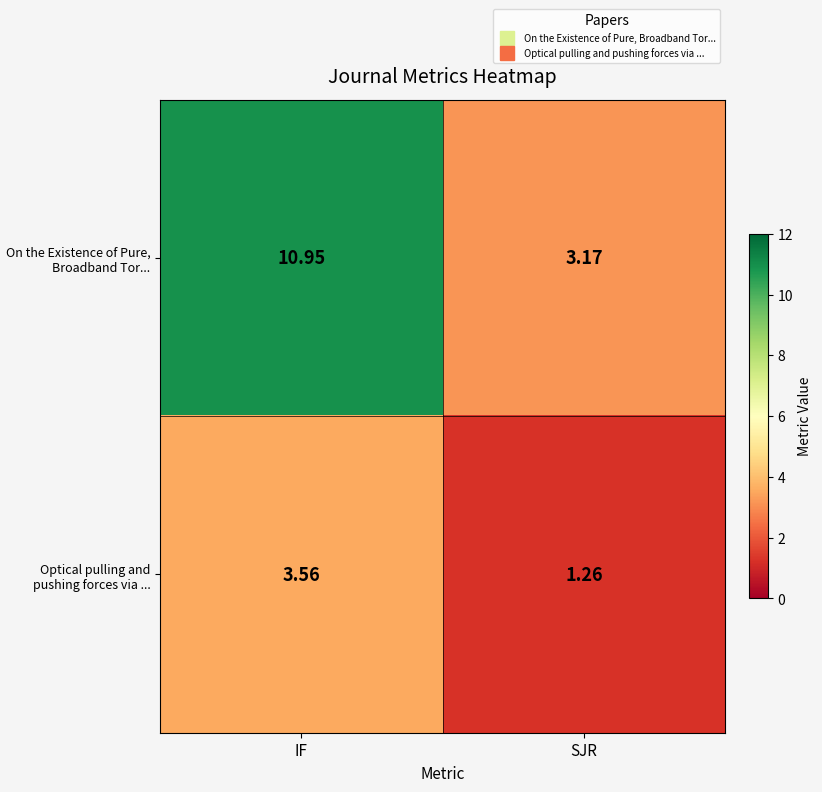

List the series in order of their overall mean, highest first.

On the Existence of Pure, Broadband Tor..., Optical pulling and pushing forces via ...